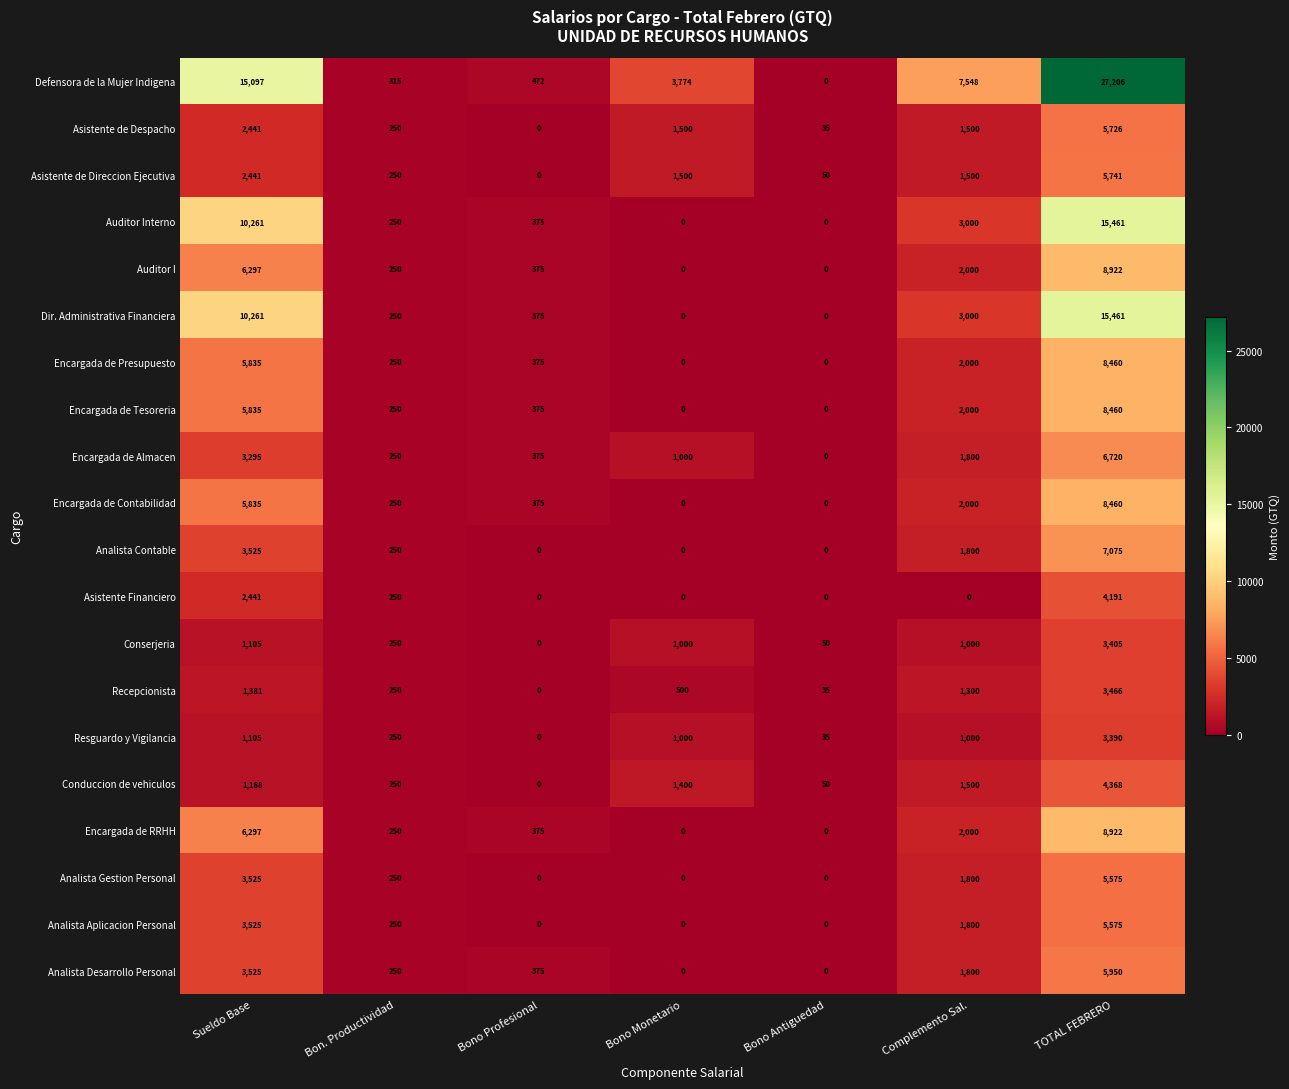

What is the sum of the Conserjeria values at Bon. Productividad and Sueldo Base?

1355